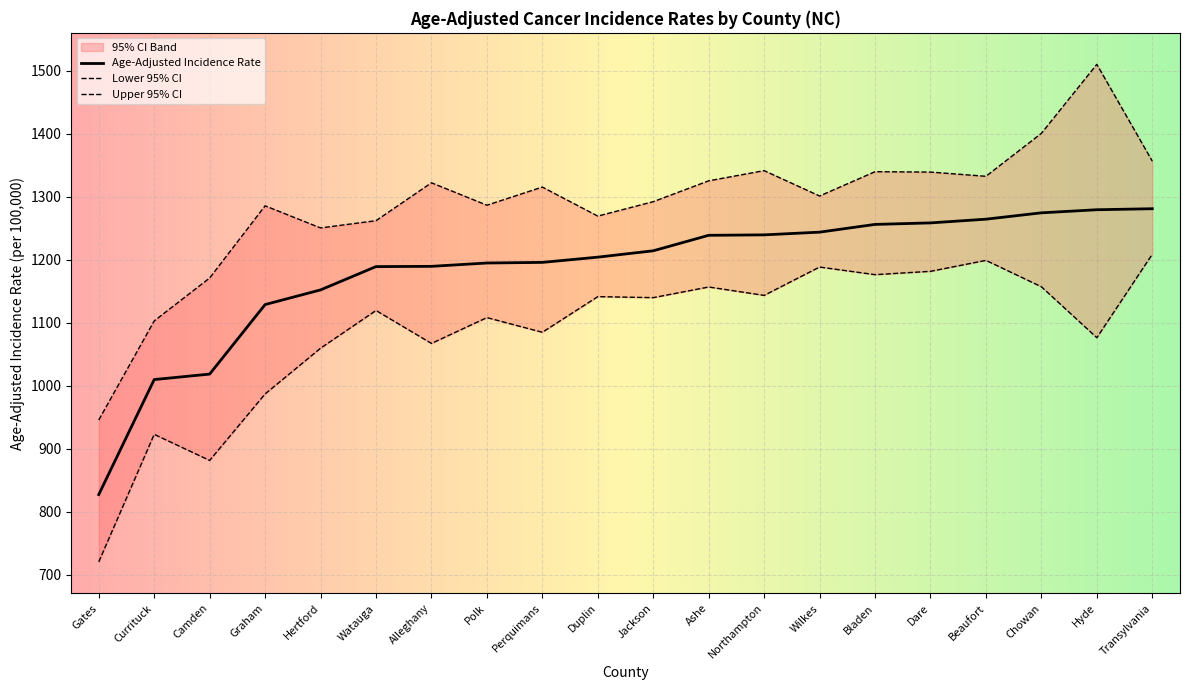

Rank the categories by Age-Adjusted Incidence Rate value from lowest to highest.

Gates, Currituck, Camden, Graham, Hertford, Watauga, Alleghany, Polk, Perquimans, Duplin, Jackson, Ashe, Northampton, Wilkes, Bladen, Dare, Beaufort, Chowan, Hyde, Transylvania